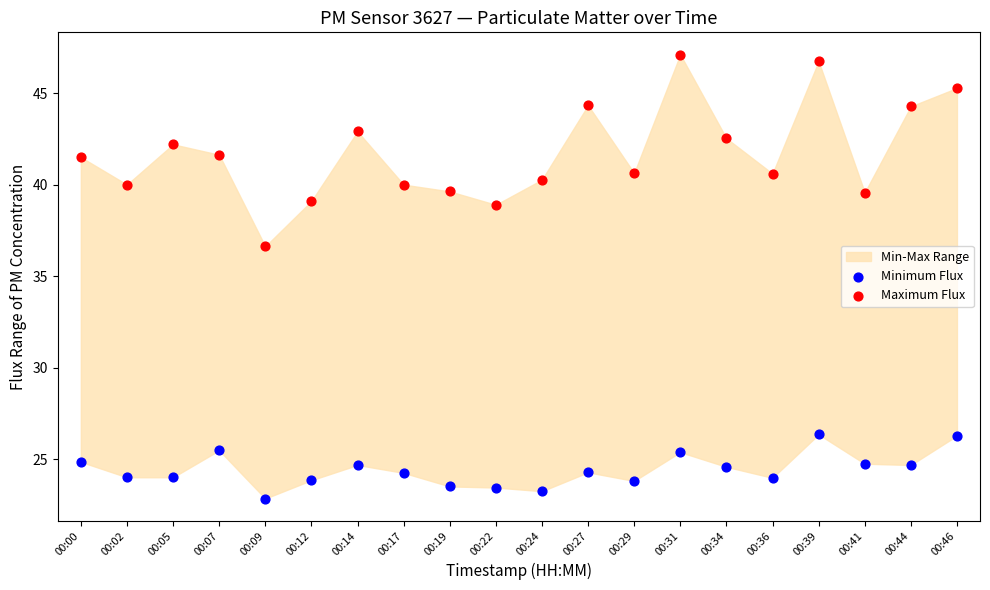

Across all series, what Y value is closest to 34?

36.6